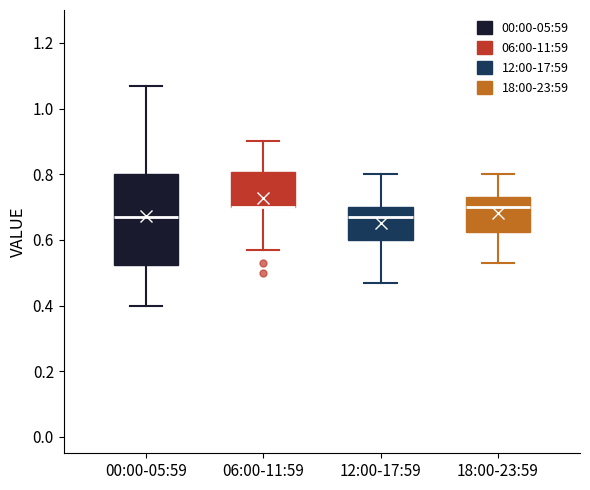

Reading left to right, transcribe this box plot: for each box, give where its median line is, the range the box spans, and where its two whiskers end, as read against the y-axis. The values are not printed on the chart, so give them approximately, as read against the axis.

00:00-05:59: median 0.68, box 0.52 to 0.80, whiskers 0.40 to 1.08
06:00-11:59: median 0.70 (drawn on the box's lower edge), box 0.70 to 0.80, whiskers 0.58 to 0.90
12:00-17:59: median 0.68, box 0.60 to 0.70, whiskers 0.48 to 0.80
18:00-23:59: median 0.70, box 0.62 to 0.74, whiskers 0.54 to 0.80